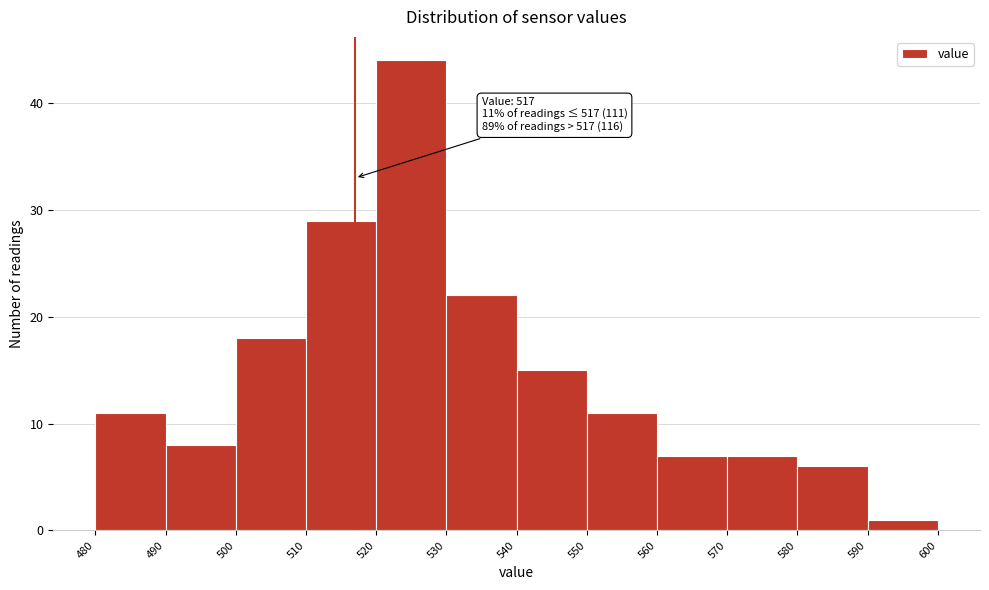

Which range on the x-axis has the tallest bar?

520 to 530